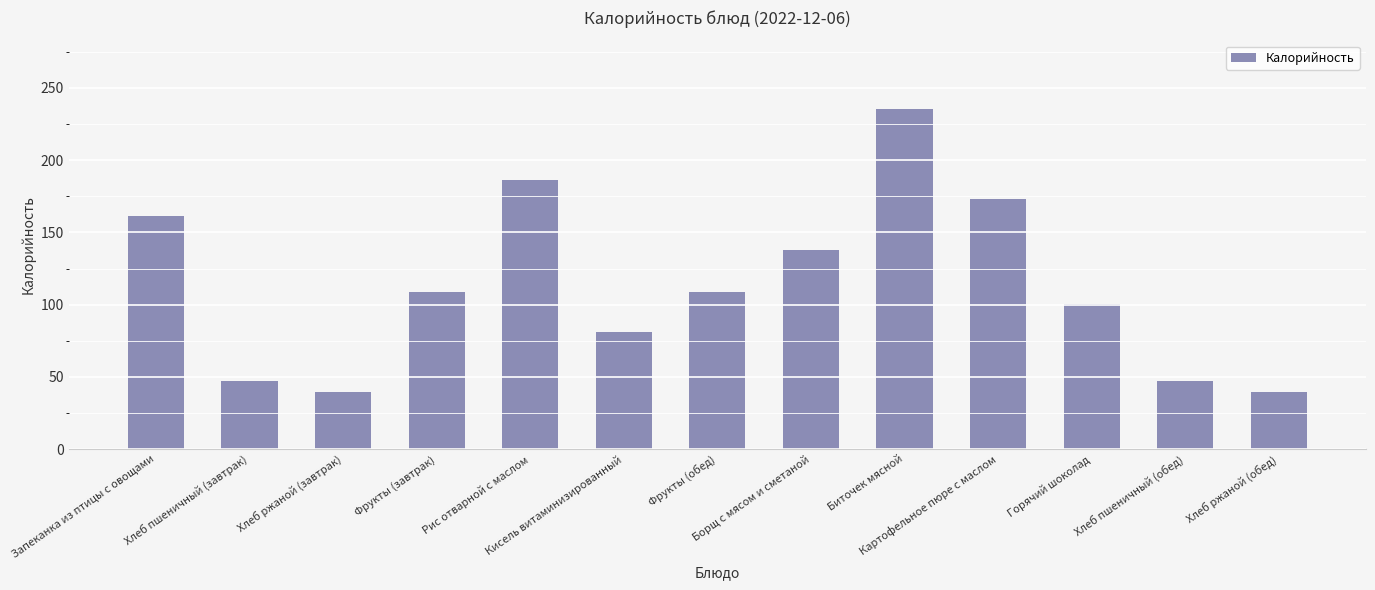

At which label does the data first exceed 109?

Запеканка из птицы с овощами